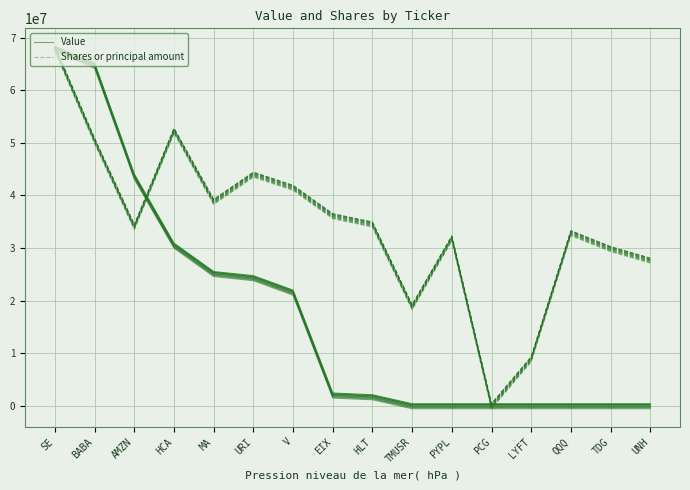

Reading right to left, what are all the values shown in this chart?

Value: UNH=-543240.0	TDG=-543240.0	QQQ=-543240.0	LYFT=-543240.0	PCG=-543240.0	PYPL=-543240.0	TMUSR=-543240.0	HLT=1162760.0	EIX=1490760.0	V=21043760.0	URI=23791760.0	MA=24581760.0	HCA=29969760.0	AMZN=43082760.0	BABA=64173760.0	SE=67361760.0
Shares or principal amount: UNH=27130718.8	TDG=29322369.2	QQQ=32346426.5	LYFT=8370872.9	PCG=-543240.0	PYPL=31369918.7	TMUSR=18276324.0	HLT=33987051.5	EIX=35573192.6	V=40962265.6	URI=43460834.4	MA=38293186.7	HCA=51810043.1	AMZN=33499709.7	BABA=49859724.1	SE=67361760.0